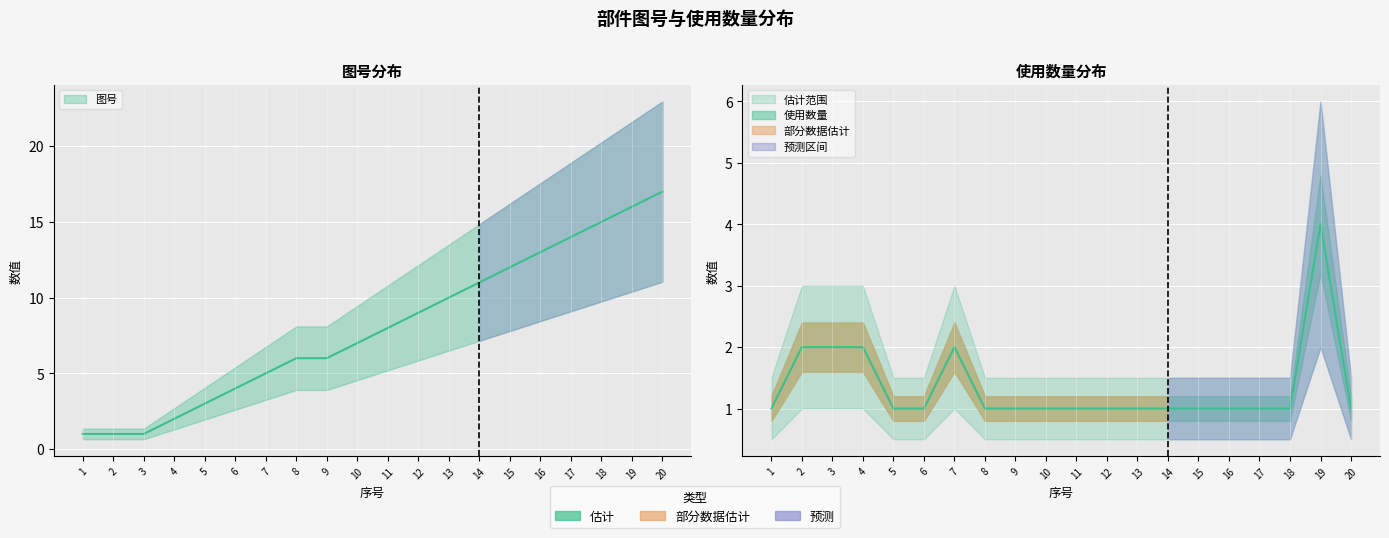

Rank the categories by 使用数量 value from lowest to highest.

1, 5, 6, 8, 9, 10, 11, 12, 13, 14, 15, 16, 17, 18, 20, 2, 3, 4, 7, 19